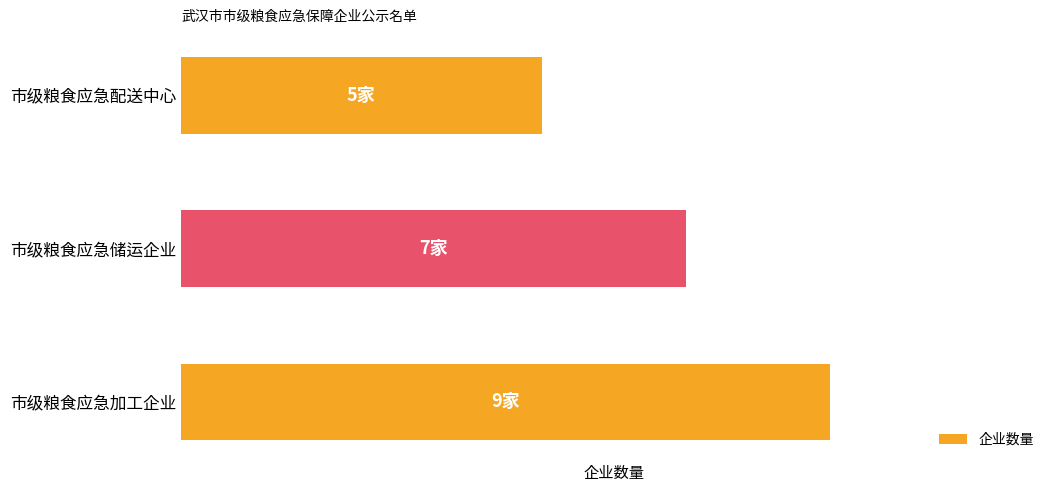

Count the values in the range 5 to 9.

3